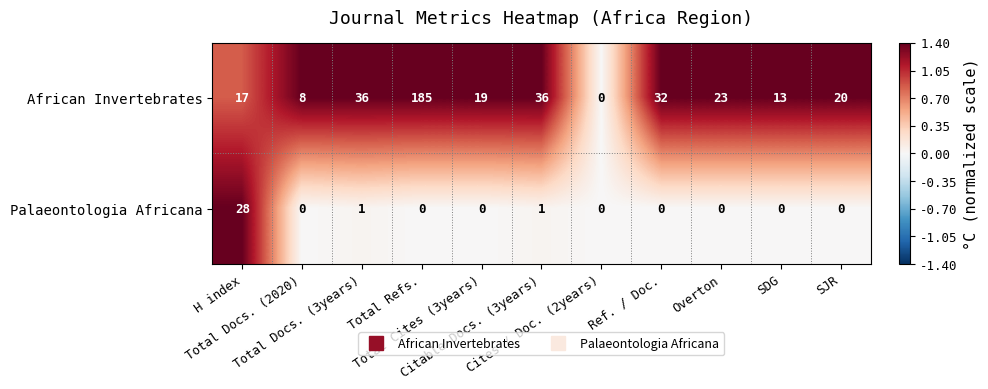

Which series has the largest total across all categories?

African Invertebrates